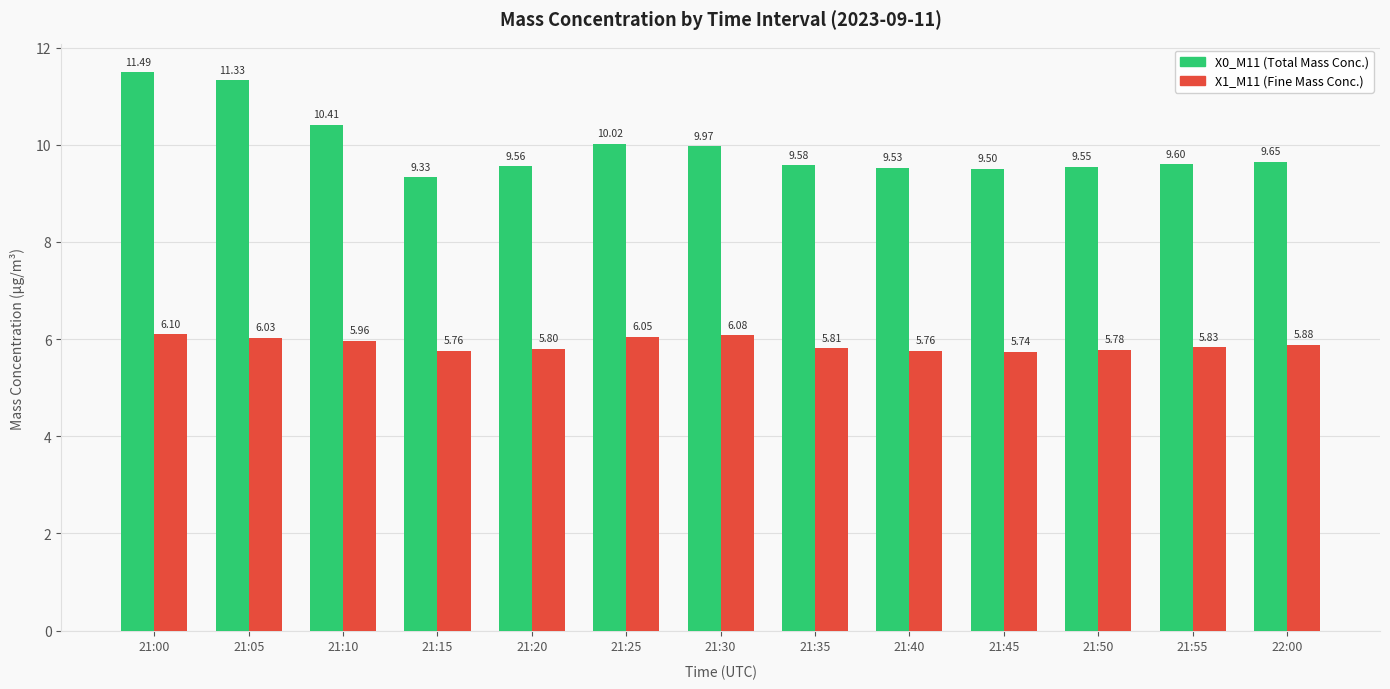

The value of X1_M11 (Fine Mass Conc.) at 21:00 is 9.6. True or false?

False